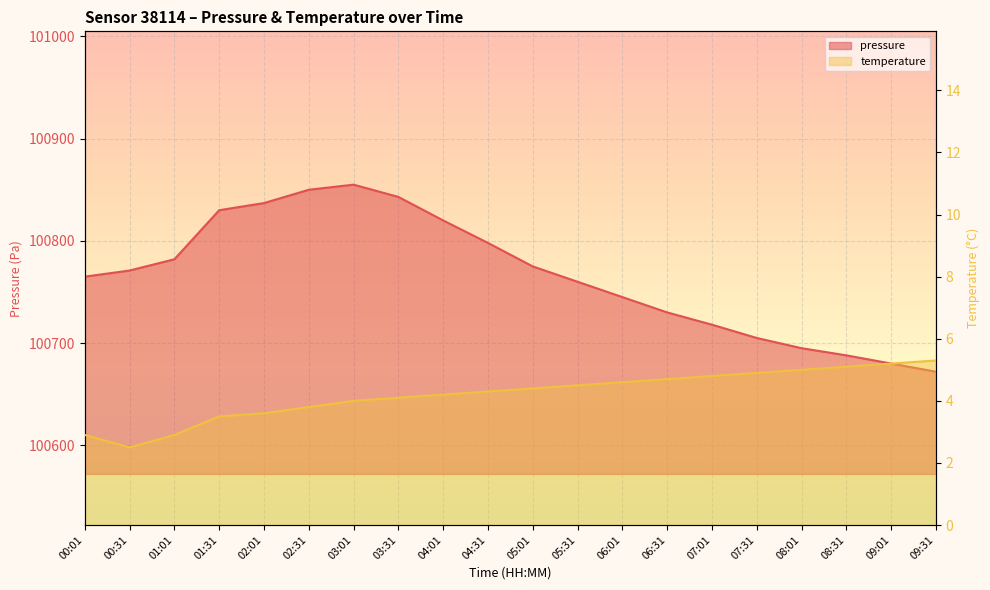

What position from the left is 02:31?

6